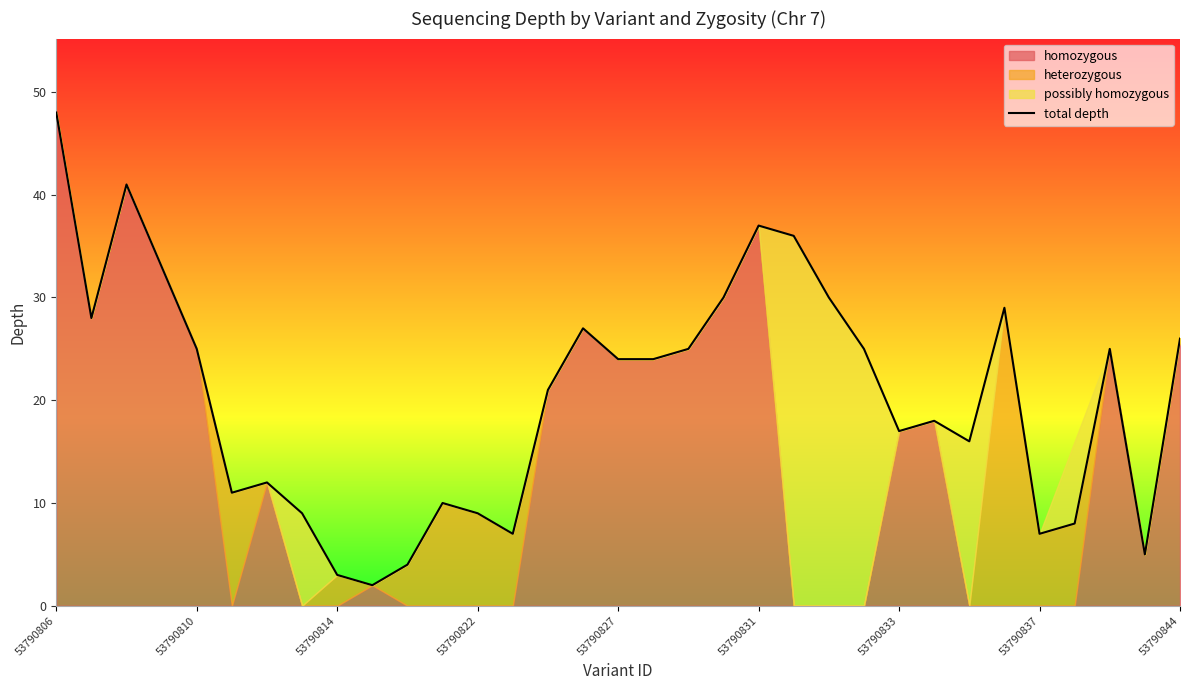

What is the change in value from 20 to 27?

-8